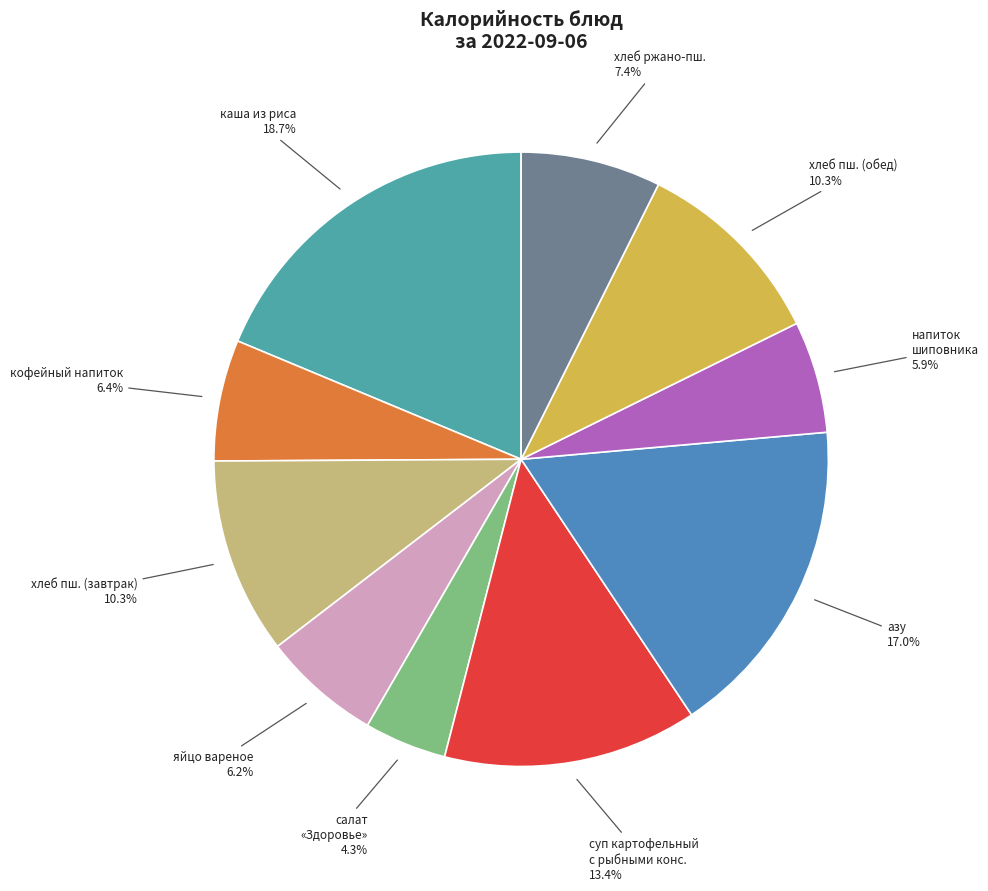

How many slices are in this pie chart?

10